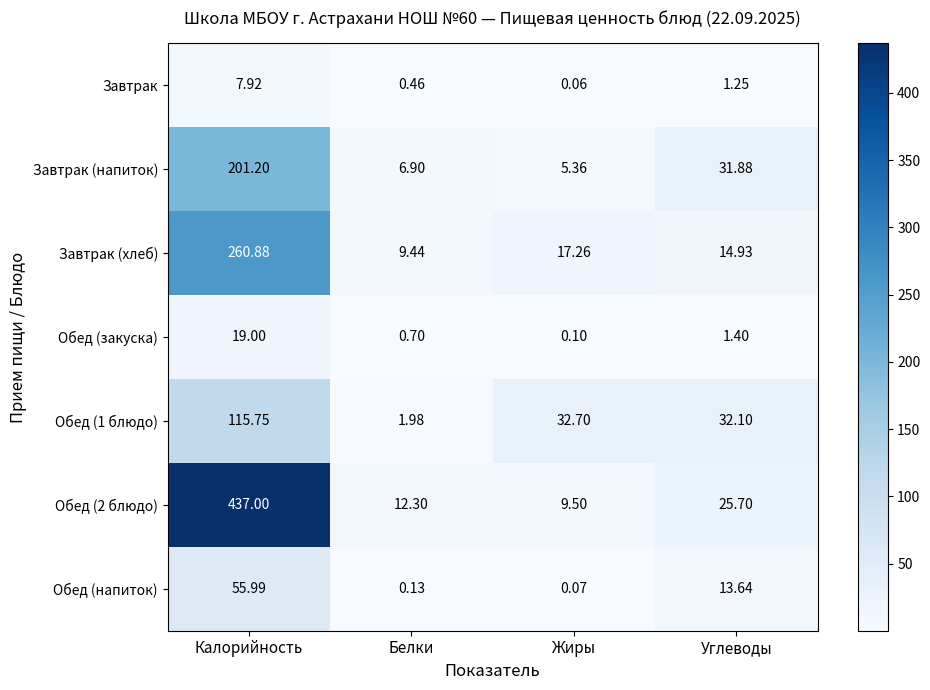

Where is Обед (2 блюдо) nearest to the value 223?

Углеводы